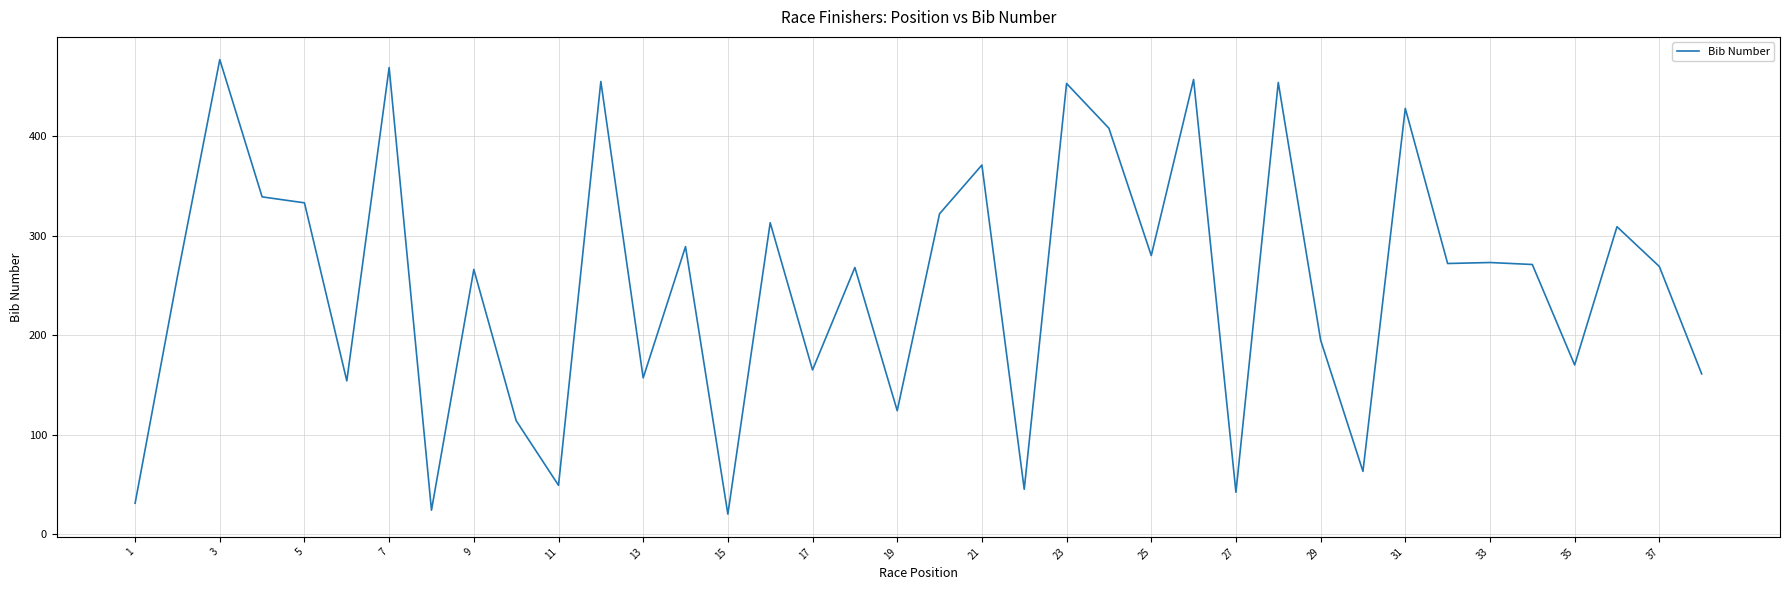

What is the difference between the maximum and minimum values?

457